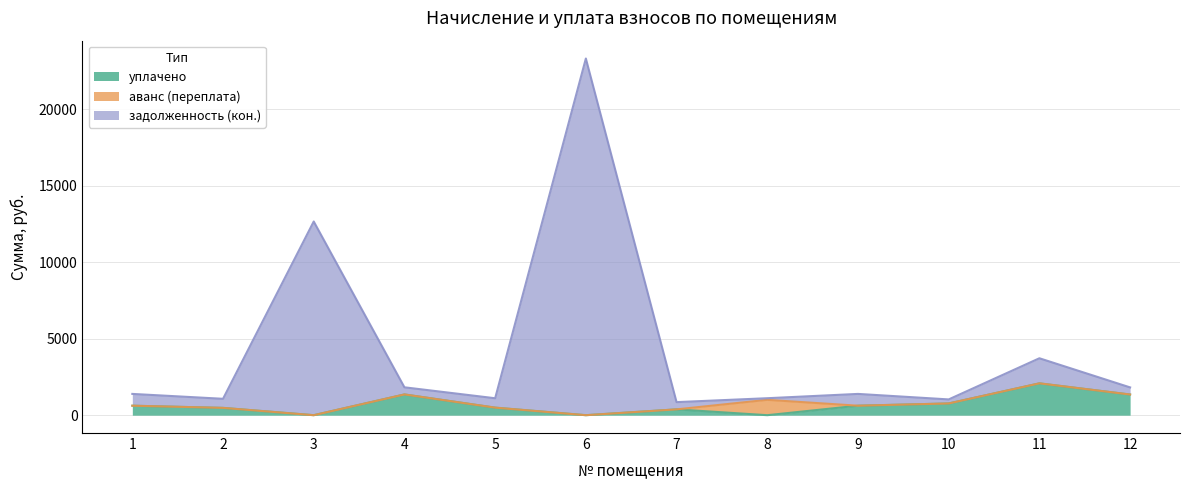

True or false: уплачено has more than 2 interior local peaks.

True